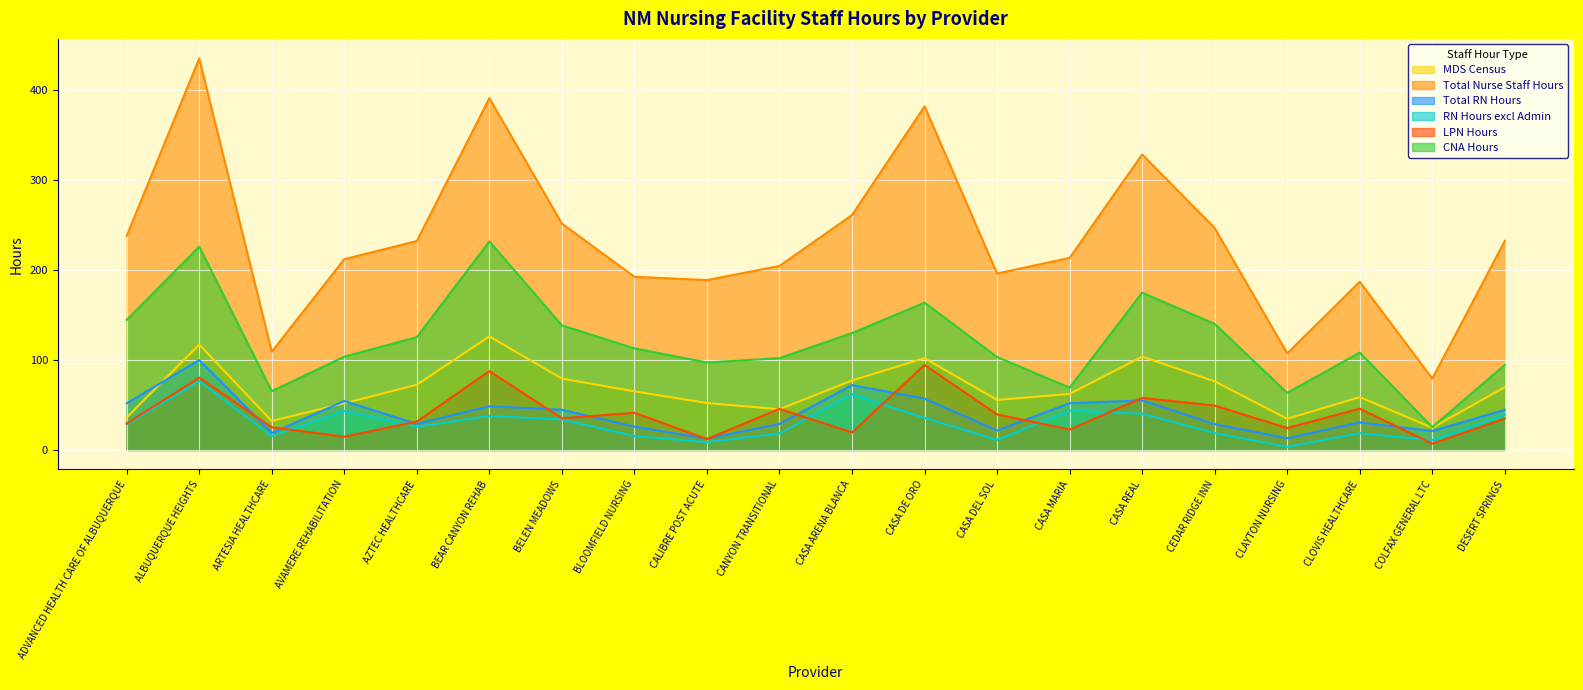

At which category does CNA Hours reach its first local peak?

ALBUQUERQUE HEIGHTS